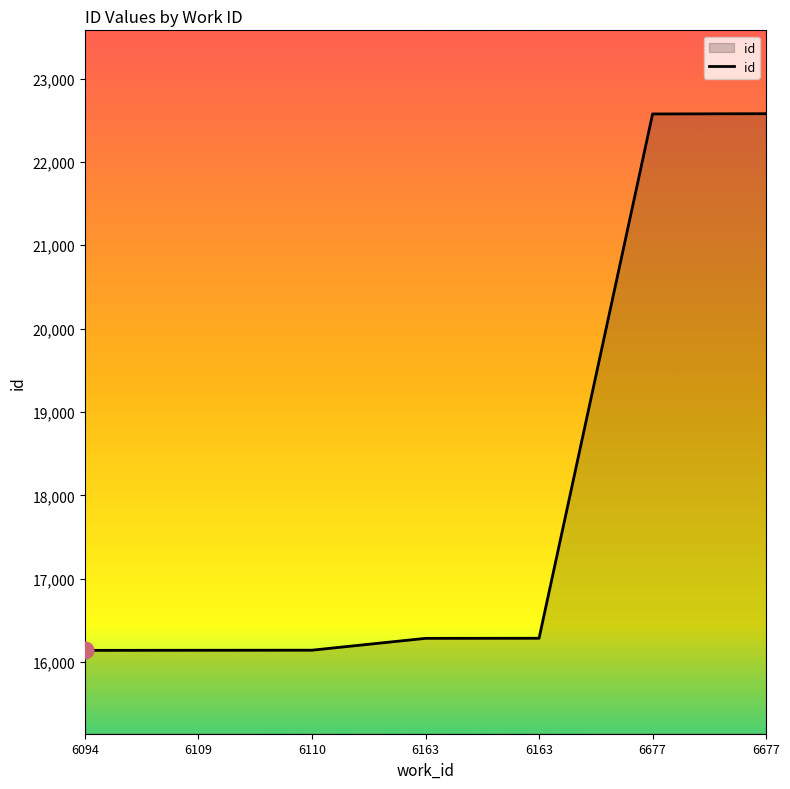

What is the value of the 6th point from the left?

22575